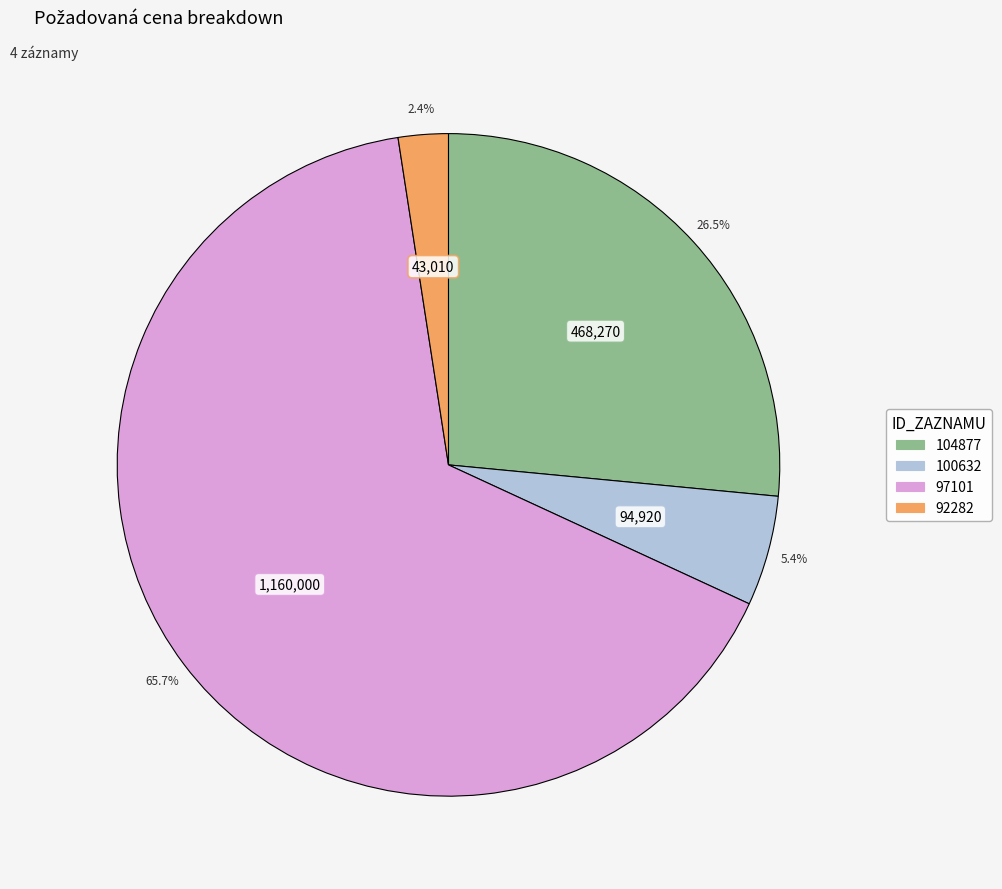

Which has a higher value, 97101 or 104877?

97101